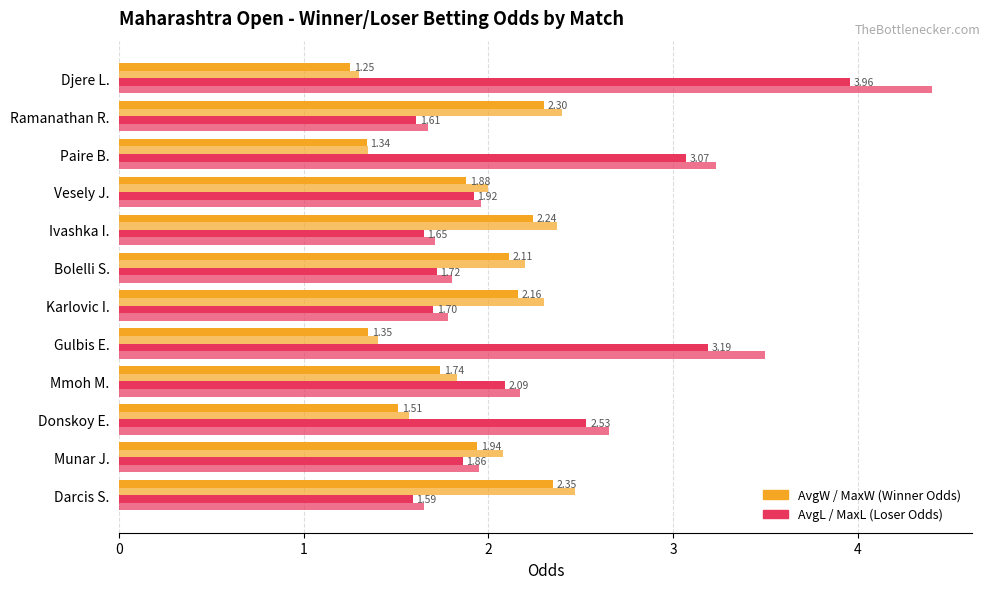

Reading left to right, what are all the values shown in this chart?

AvgW: 2.4	1.9	1.5	1.7	1.4	2.2	2.1	2.2	1.9	1.3	2.3	1.2
MaxW: 2.5	2.1	1.6	1.8	1.4	2.3	2.2	2.4	2.0	1.4	2.4	1.3
AvgL: 1.6	1.9	2.5	2.1	3.2	1.7	1.7	1.6	1.9	3.1	1.6	4.0
MaxL: 1.6	1.9	2.6	2.2	3.5	1.8	1.8	1.7	2.0	3.2	1.7	4.4